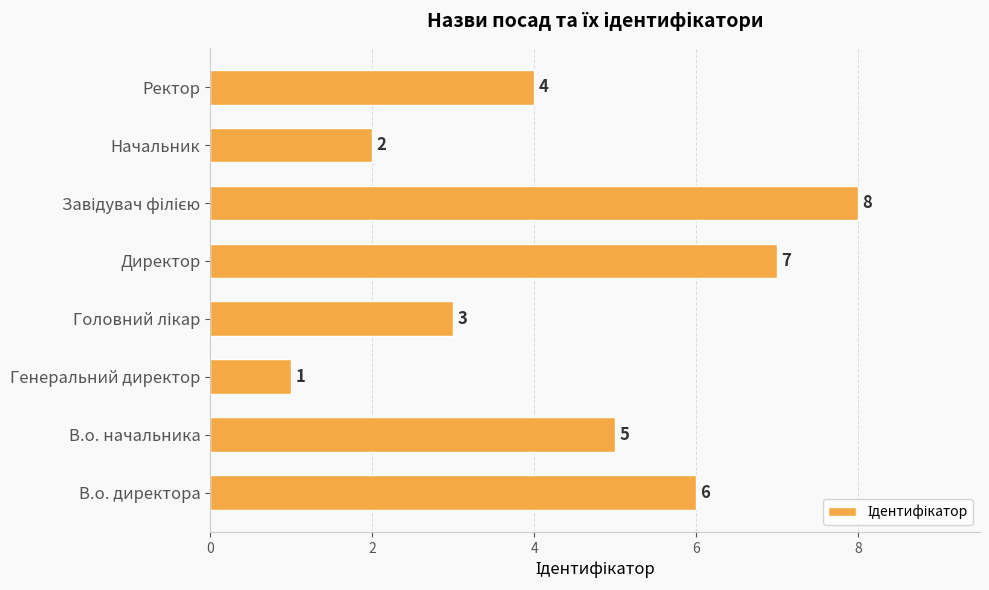

The chart shows a value of 9 at В.о. начальника. True or false?

False